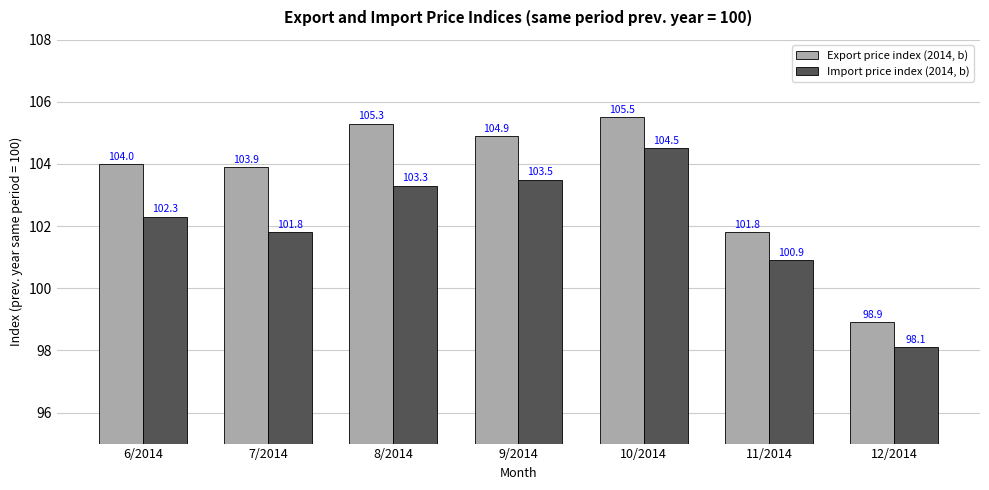

Reading right to left, extract all data points from this chart.

Export price index (2014, b): 98.9	101.8	105.5	104.9	105.3	103.9	104.0
Import price index (2014, b): 98.1	100.9	104.5	103.5	103.3	101.8	102.3